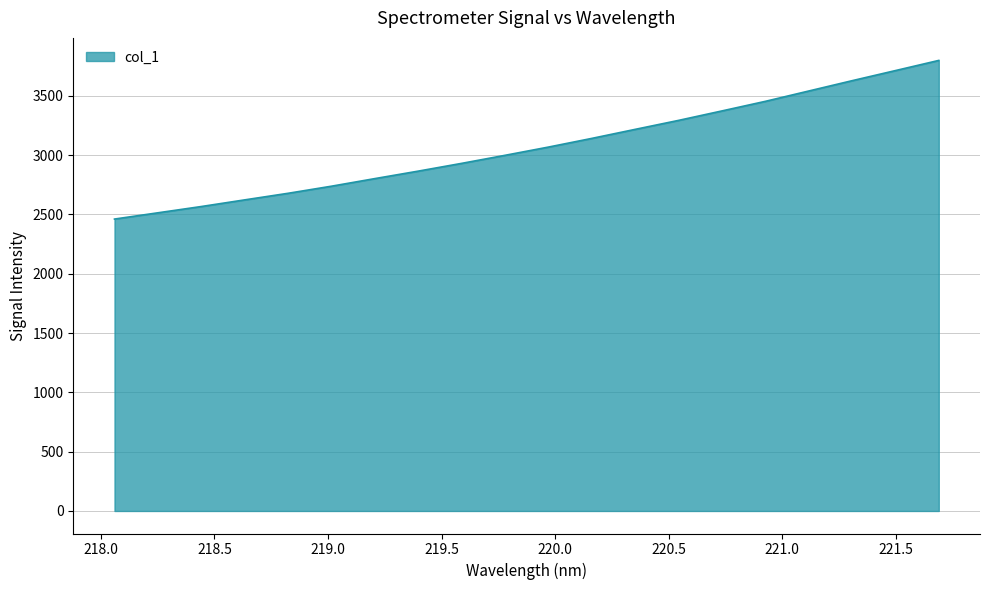

Reading left to right, what are all the values shown in this chart?

2460.5	2513.3	2566.2	2622.2	2677.8	2737.6	2801.7	2864.7	2930.1	2998.0	3067.4	3140.6	3216.7	3292.3	3372.1	3452.8	3539.8	3626.8	3712.1	3797.7